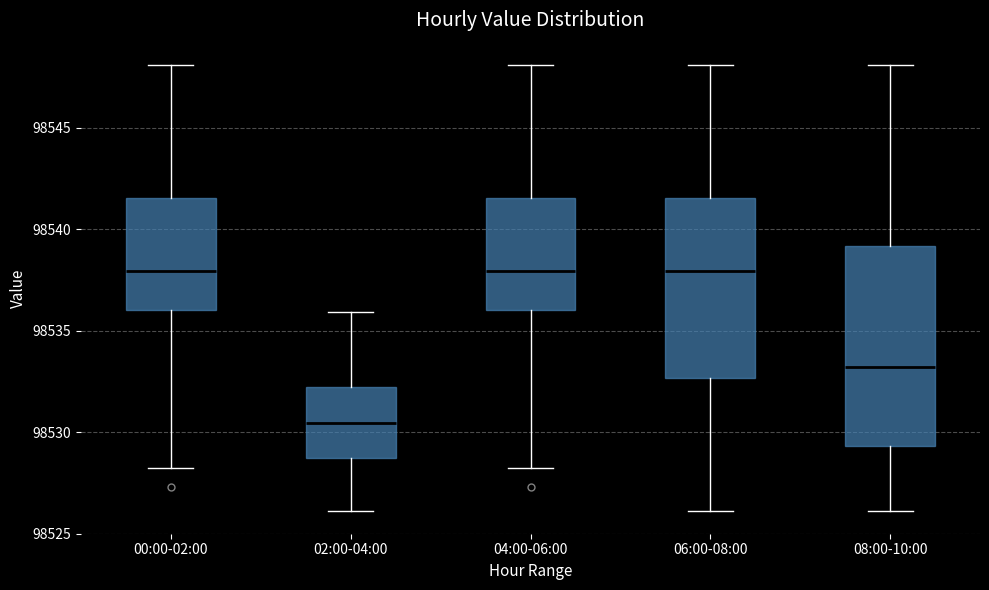

Where is the lower edge of the box for 06:00-08:00 on the y-axis? The values are not printed on the chart, so give them approximately, as read against the axis.

98532.5